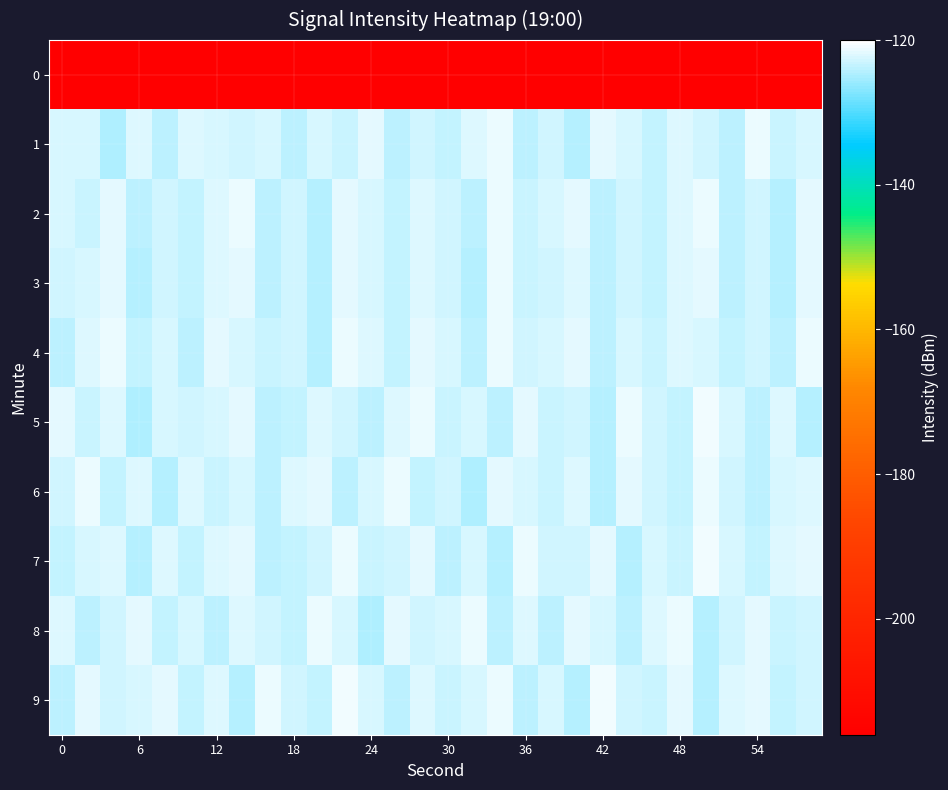

Reading right to left, what are all the values shown in this chart?

0: -216.0	-216.0	-216.0	-216.0	-216.0	-216.0	-216.0	-216.0	-216.0	-216.0	-216.0	-216.0	-216.0	-216.0	-216.0	-216.0	-216.0	-216.0	-216.0	-216.0	-216.0	-216.0	-216.0	-216.0	-216.0	-216.0	-216.0	-216.0	-216.0	-216.0
1: -122.6	-123.2	-121.4	-124.1	-122.8	-121.9	-123.6	-122.3	-121.7	-124.2	-122.9	-123.8	-121.5	-122.1	-123.4	-122.7	-124.0	-121.8	-123.1	-122.5	-124.0	-122.6	-122.7	-122.4	-122.0	-123.8	-122.2	-124.6	-122.3	-122.3
2: -121.7	-124.2	-122.9	-123.8	-121.5	-122.1	-123.4	-122.7	-124.0	-121.8	-122.6	-123.2	-121.4	-124.1	-122.8	-121.9	-123.6	-122.3	-121.7	-124.2	-122.9	-123.8	-121.5	-122.1	-123.4	-122.7	-124.0	-121.8	-123.1	-122.5
3: -121.8	-124.3	-123.0	-123.9	-121.6	-122.2	-123.5	-122.8	-124.1	-121.9	-122.7	-123.3	-121.5	-124.2	-122.9	-122.0	-123.7	-122.4	-121.8	-124.3	-123.0	-123.9	-121.6	-122.2	-123.5	-122.8	-124.3	-121.6	-122.4	-123.0
4: -121.5	-124.0	-122.8	-123.6	-122.3	-121.9	-123.2	-122.5	-123.8	-121.6	-122.4	-122.8	-121.2	-123.9	-122.6	-121.7	-123.4	-122.0	-121.3	-124.5	-122.7	-123.2	-122.5	-121.8	-123.8	-122.3	-123.5	-121.5	-122.0	-124.0
5: -124.2	-122.0	-123.9	-122.6	-121.1	-123.7	-122.8	-121.5	-124.4	-122.9	-123.3	-121.7	-124.0	-122.5	-123.1	-121.4	-122.2	-123.8	-122.7	-121.9	-123.5	-124.1	-121.8	-122.4	-123.0	-122.6	-124.8	-122.1	-123.3	-121.6
6: -121.9	-122.3	-124.0	-122.7	-121.2	-123.4	-122.9	-121.6	-124.5	-122.0	-123.2	-122.4	-121.8	-124.6	-122.9	-123.5	-121.3	-122.6	-124.1	-121.7	-122.2	-123.9	-122.5	-123.1	-121.9	-124.3	-122.0	-123.6	-121.4	-122.8
7: -121.8	-122.2	-123.7	-122.6	-121.0	-123.2	-122.4	-124.4	-121.6	-123.0	-122.9	-121.3	-124.3	-122.5	-123.8	-121.8	-122.7	-123.1	-121.5	-122.8	-123.4	-124.0	-121.7	-122.1	-123.6	-122.0	-124.2	-121.9	-122.3	-123.5
8: -122.7	-123.3	-121.6	-122.9	-124.2	-121.3	-122.0	-123.8	-122.4	-121.7	-124.0	-122.2	-123.9	-121.5	-122.6	-123.0	-121.8	-124.6	-122.3	-121.4	-123.5	-122.8	-121.9	-124.1	-122.5	-123.4	-121.6	-122.7	-124.0	-122.1
9: -122.8	-123.4	-121.6	-122.0	-124.3	-121.8	-123.1	-122.7	-121.0	-124.5	-122.3	-123.8	-121.4	-122.6	-123.2	-121.9	-124.0	-122.5	-121.1	-123.7	-122.9	-121.5	-124.4	-122.2	-123.6	-121.7	-122.4	-123.0	-121.8	-124.1